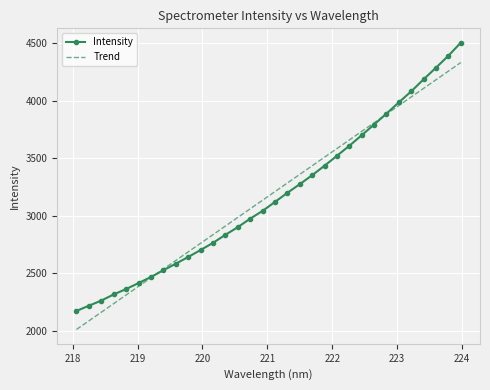

Which series has the largest range (max minus min)?

Intensity